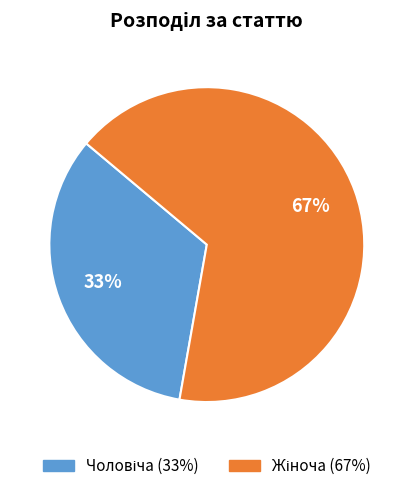

Is there a majority slice in this chart?

Yes